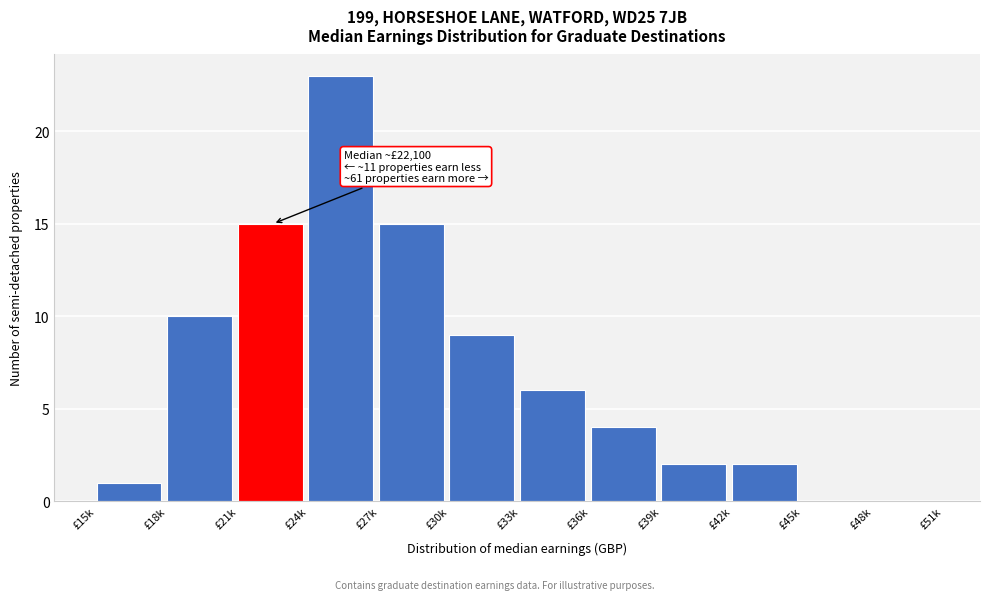

Reading right to left, list all the values displayed in this chart.

£48k=0	£45k=0	£42k=2	£39k=2	£36k=4	£33k=6	£30k=9	£27k=15	£24k=23	£21k=15	£18k=10	£15k=1